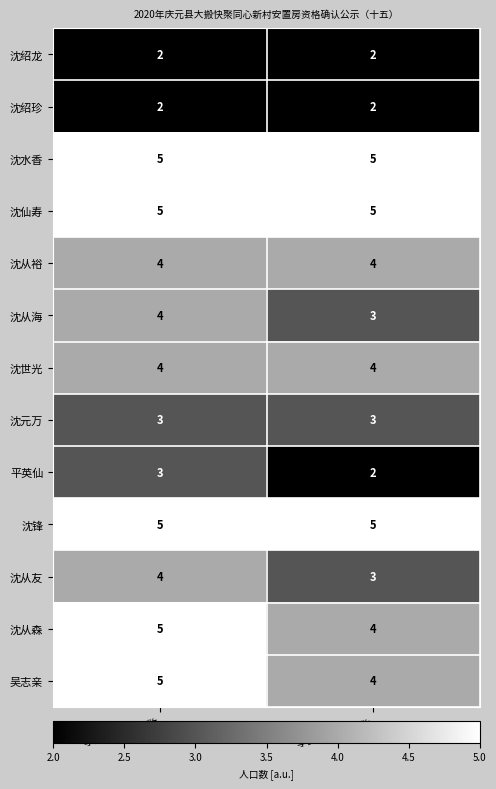

List the labels in order of 沈从海 value, smallest first.

享受补助人口数, 享受面积人口数